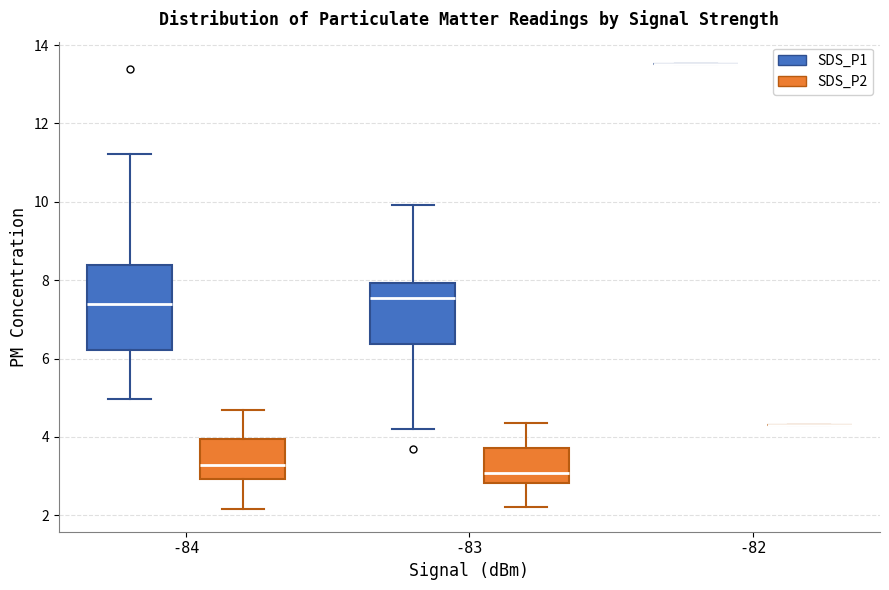

Which box is the tallest, from its lower edge to its upper edge?

-84 (SDS_P1)